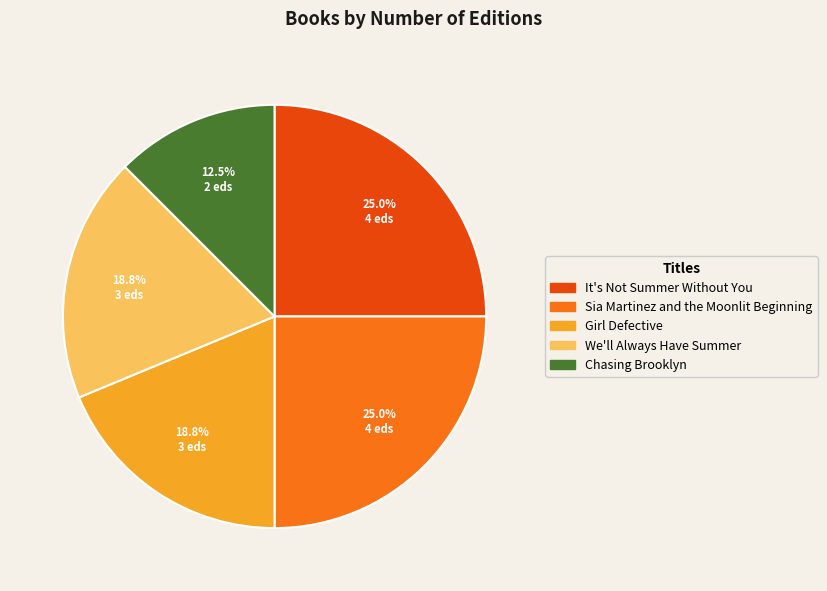

Do Chasing Brooklyn and Girl Defective together represent more than half of the pie?

No